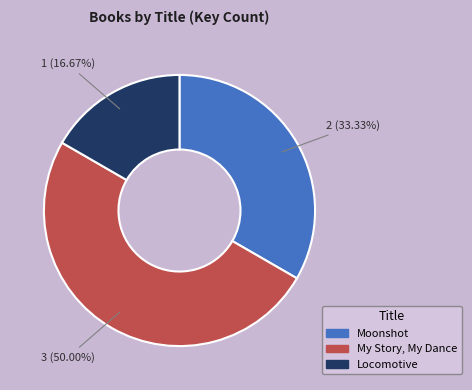

What is the total percentage of Locomotive and My Story, My Dance?

66.7%